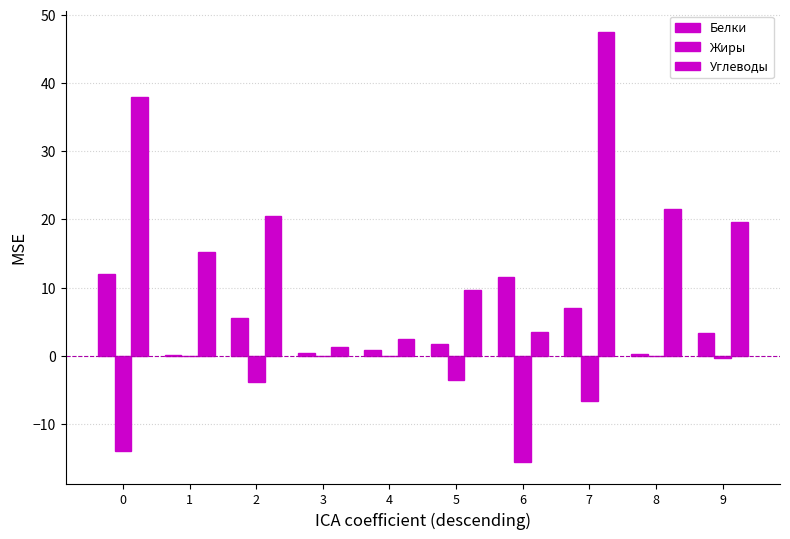

True or false: Жиры has a value of -0.1 at 4.

True